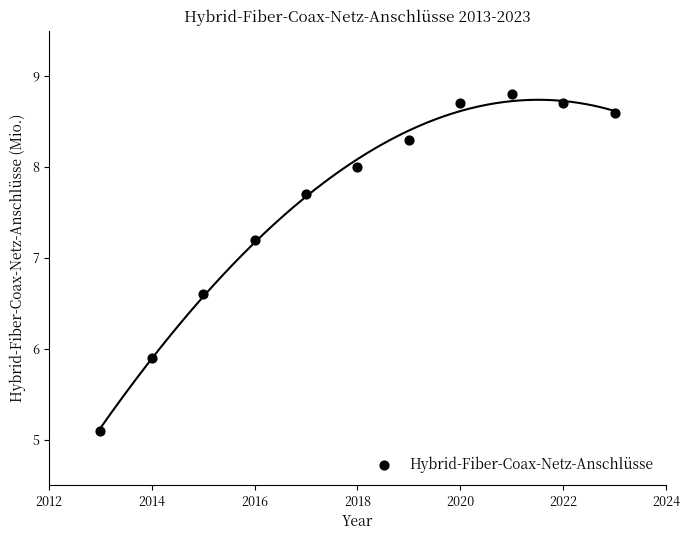

What Y value in the scatter plot is closest to 6?

5.9